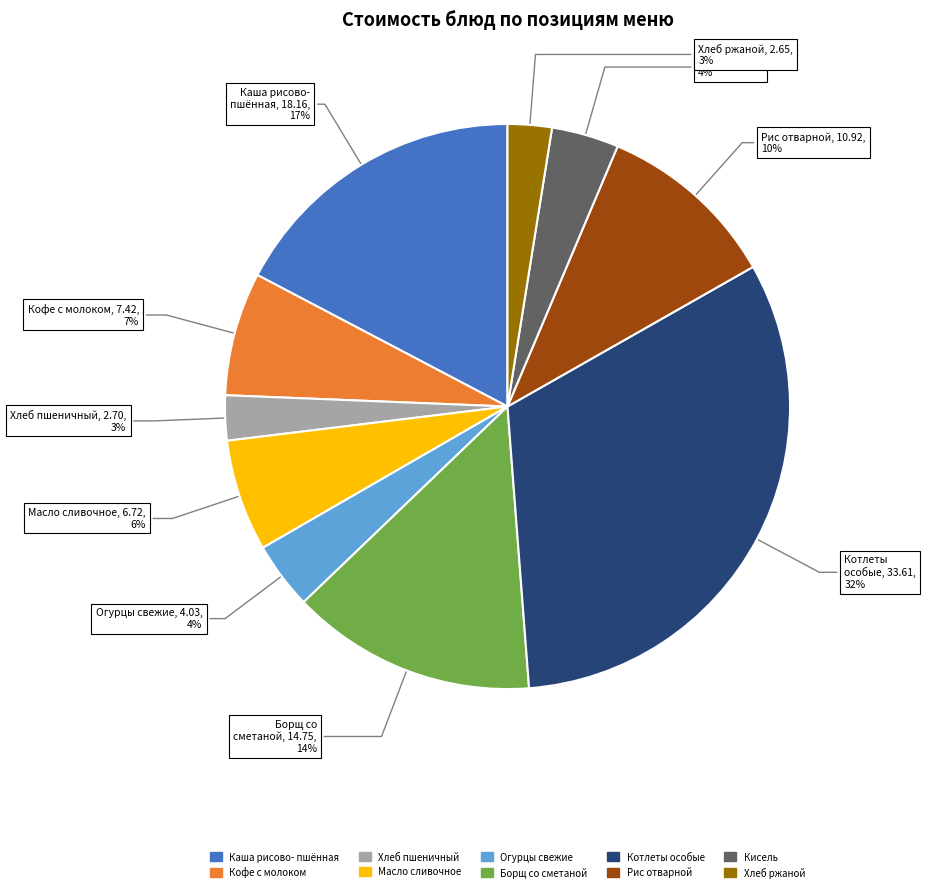

To the nearest percent, what is the difference between the largest and smallest slice percentages?

29%